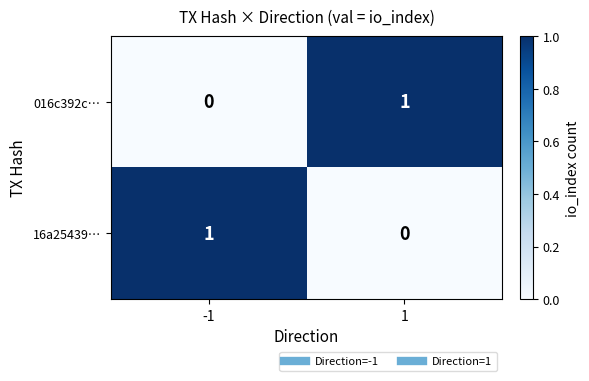

What is the difference between the highest and lowest values at -1?

1